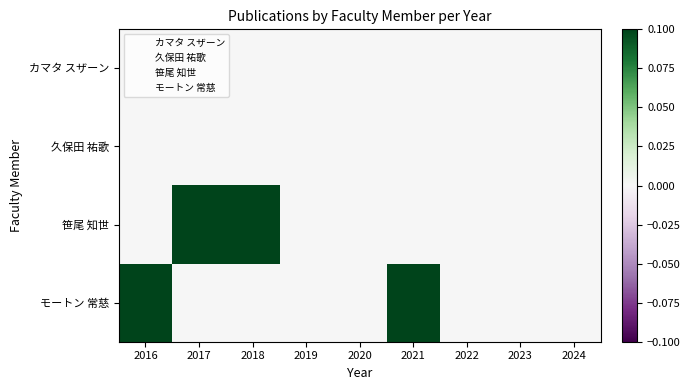

Reading left to right, list all the values displayed in this chart.

カマタ スザーン: 2016=0	2017=0	2018=0	2019=0	2020=0	2021=0	2022=0	2023=0	2024=0
久保田 祐歌: 2016=0	2017=0	2018=0	2019=0	2020=0	2021=0	2022=0	2023=0	2024=0
笹尾 知世: 2016=0	2017=1	2018=1	2019=0	2020=0	2021=0	2022=0	2023=0	2024=0
モートン 常慈: 2016=2	2017=0	2018=0	2019=0	2020=0	2021=1	2022=0	2023=0	2024=0